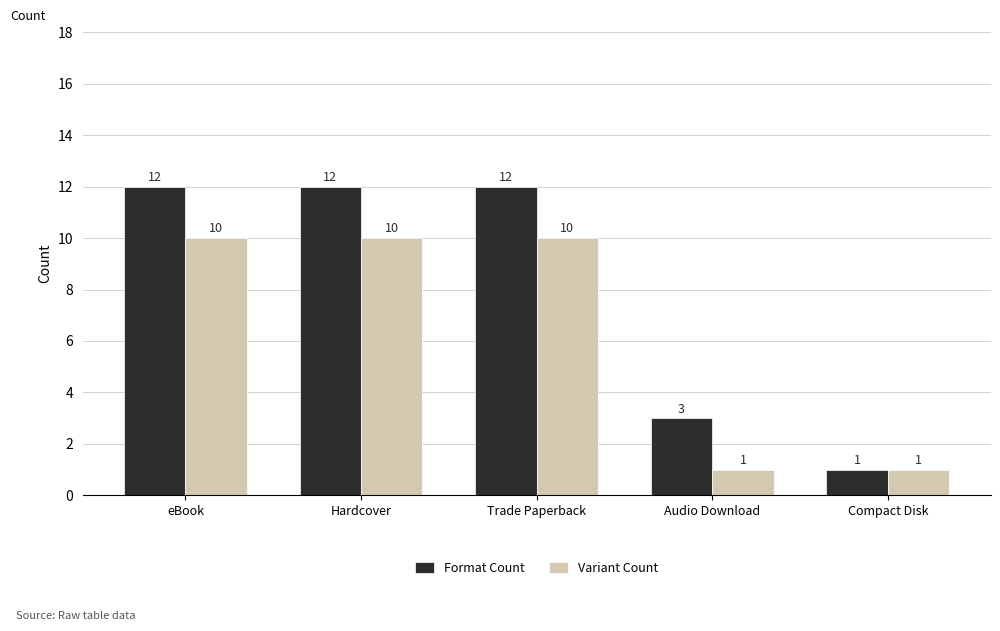

Does the chart contain stacked bars?

No